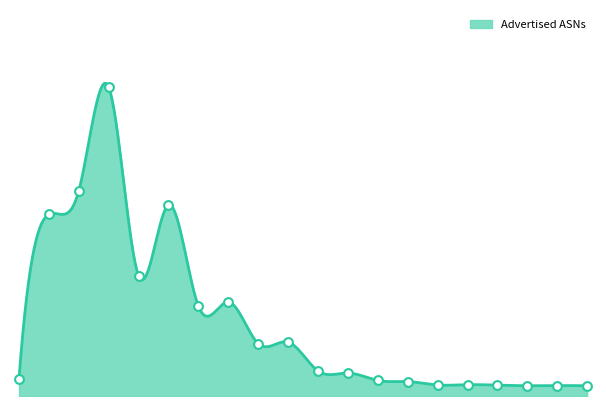

What is the change in value from IN_adv to NL_adv?

-1325